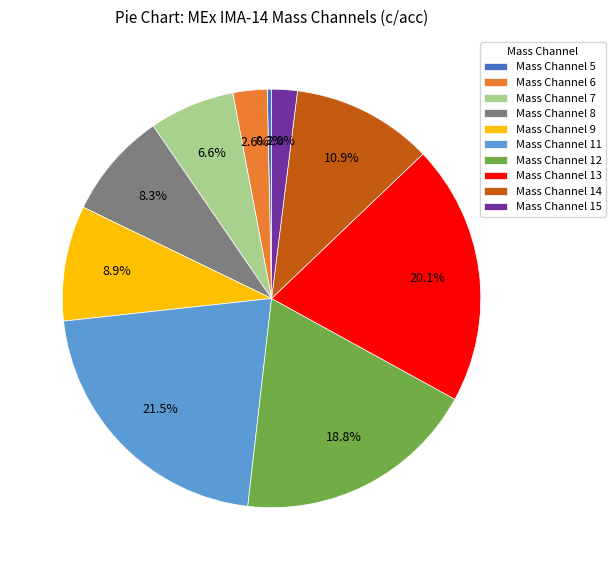

Is it true that Mass Channel 12 is 19% of the pie?

True